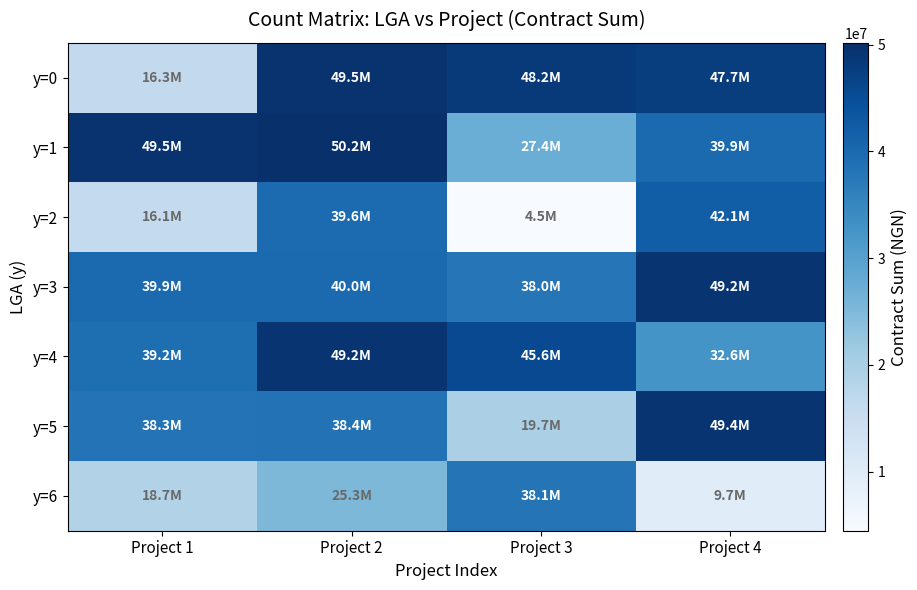

Between Project 4 and Project 3, which is larger?

Project 3